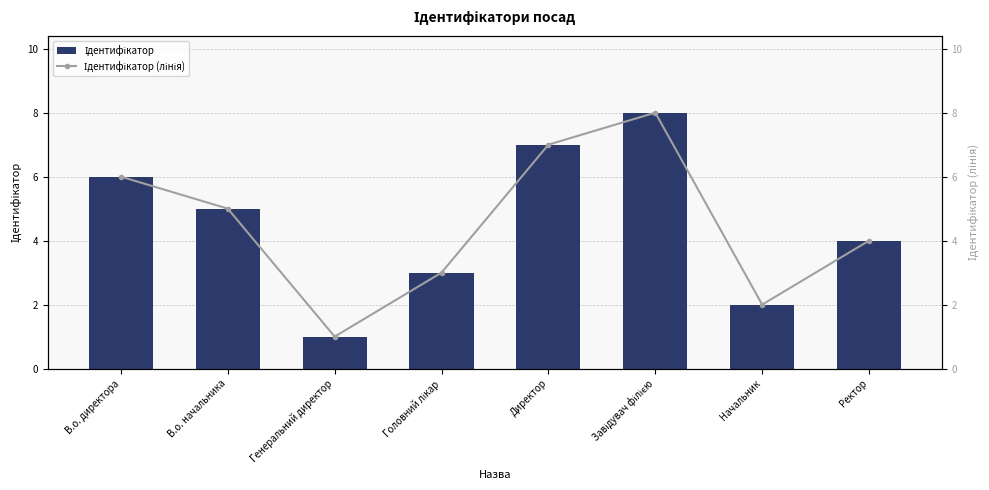

What is the difference between the maximum and minimum values in the Ідентифікатор series?

7